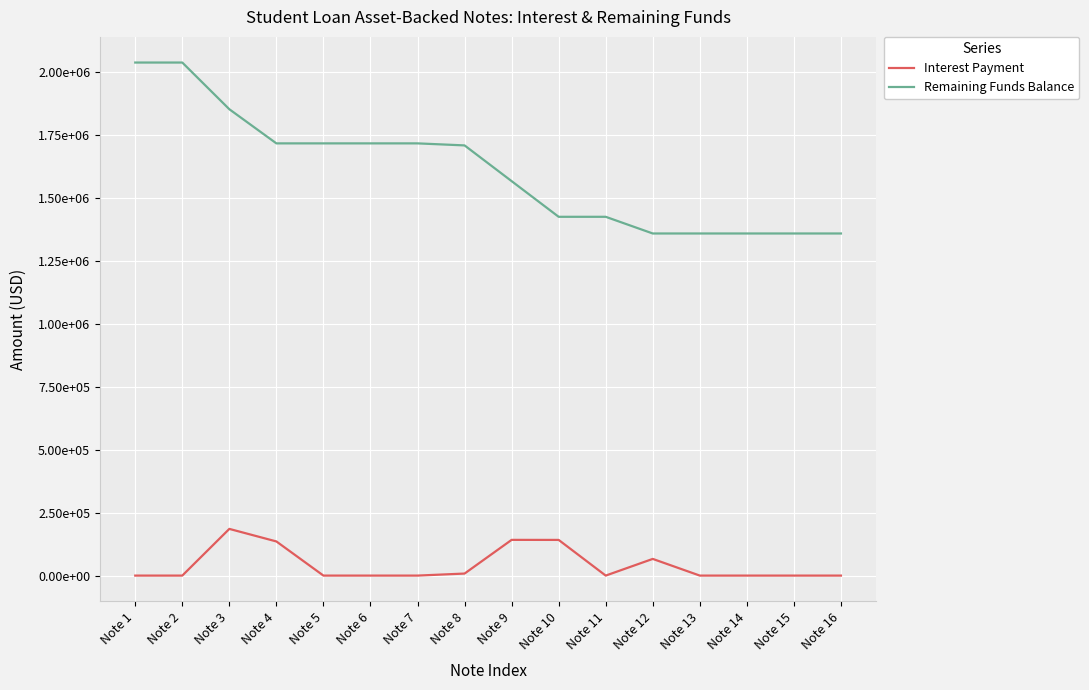

How many interior local peaks does the Interest Payment series have?

3